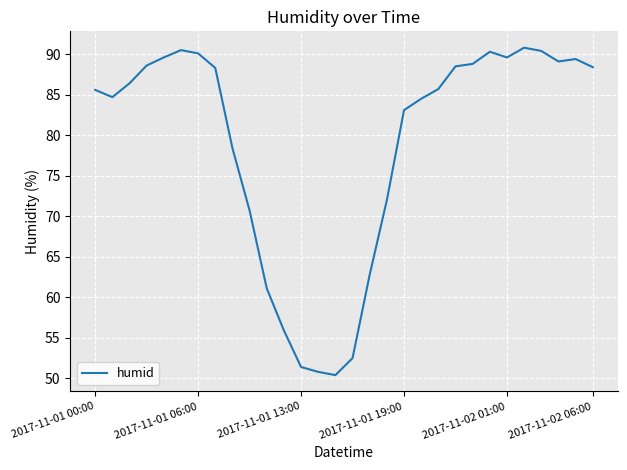

What is the minimum value shown in the chart?

50.4